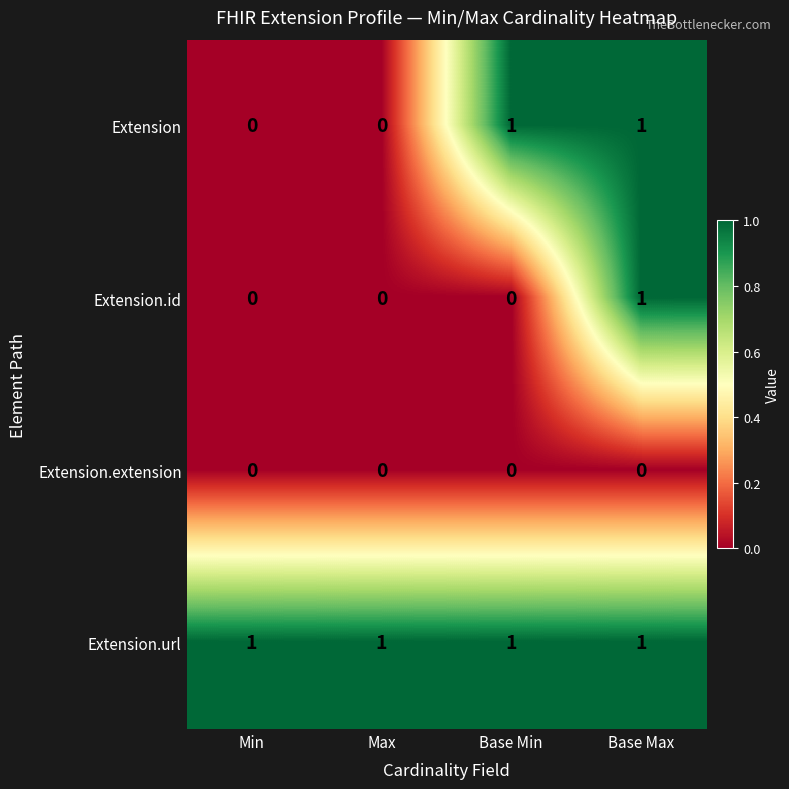

Count the Extension values in the range 0 to 1.

4